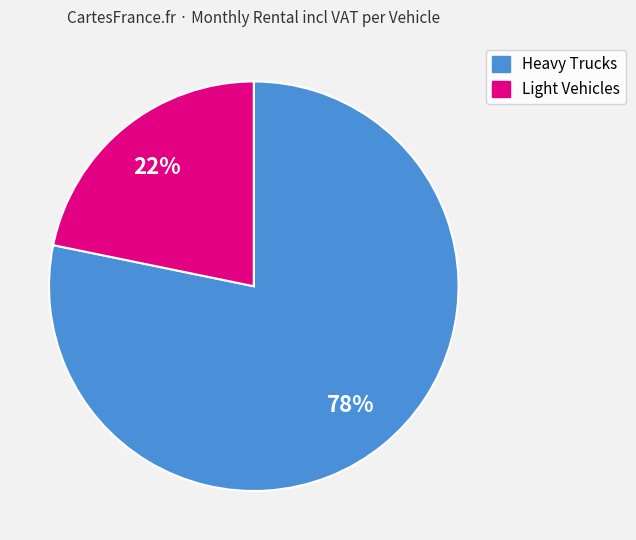

To the nearest percent, what is the average slice percentage?

50%